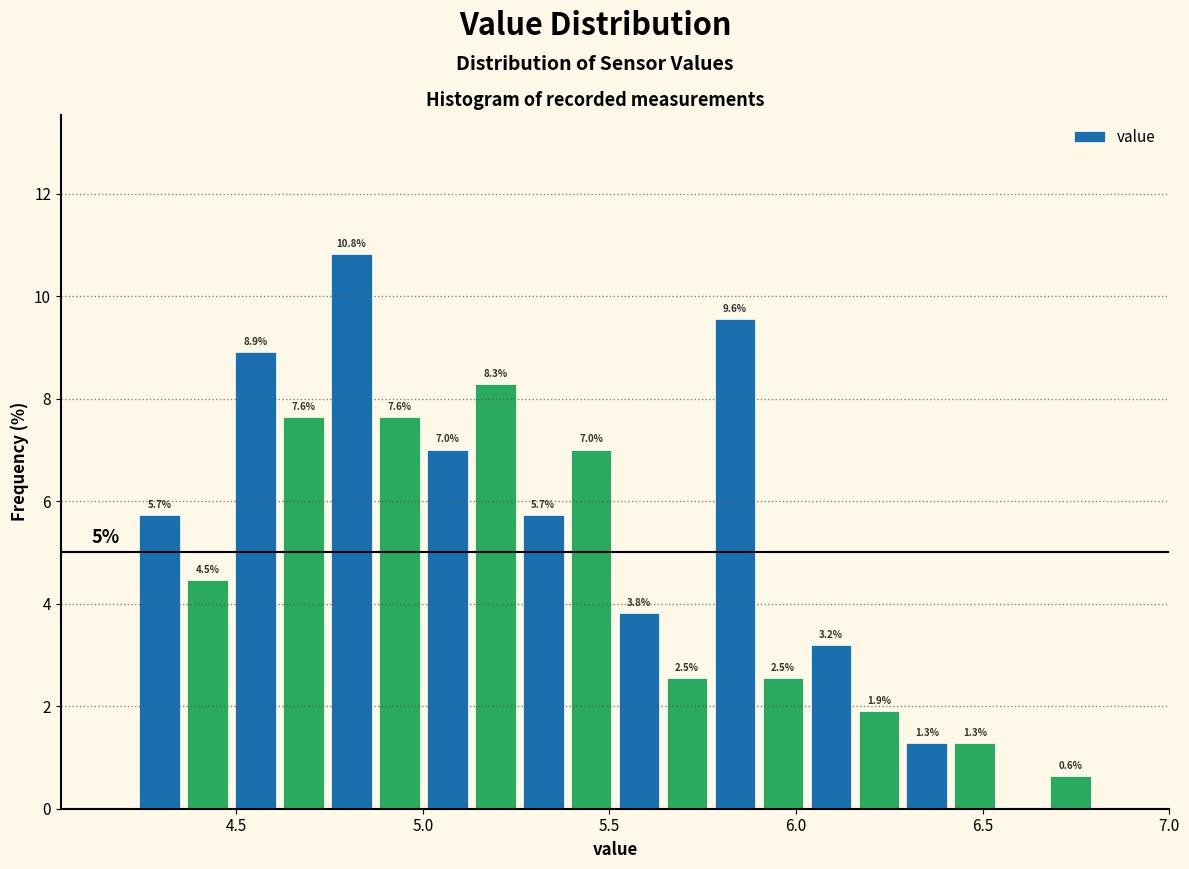

Around what value on the x-axis is the tallest bar? Give the approximate position of its centre, as read against the axis.

4.80